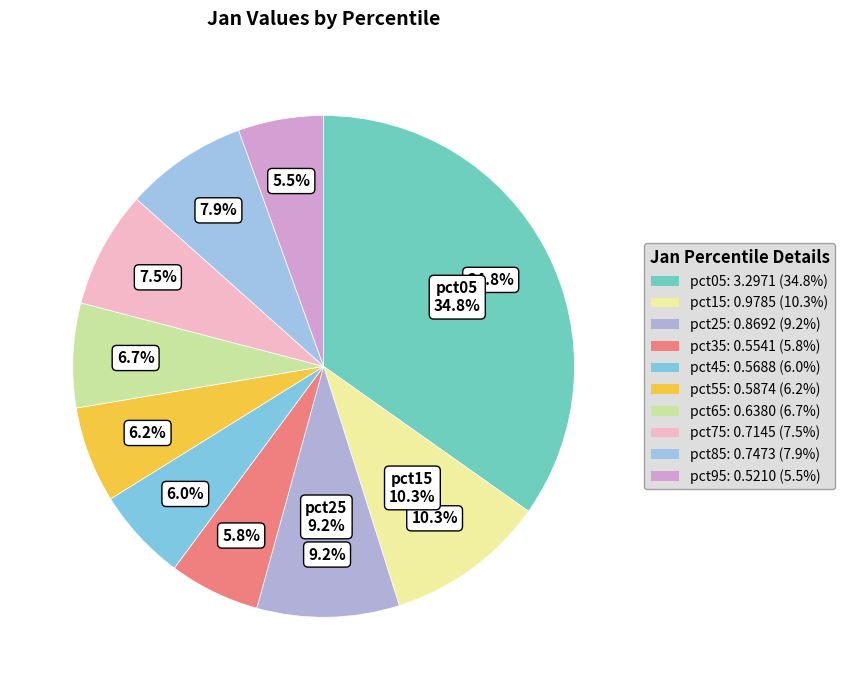

What percentage do pct45 and pct05 together represent?

40.8%